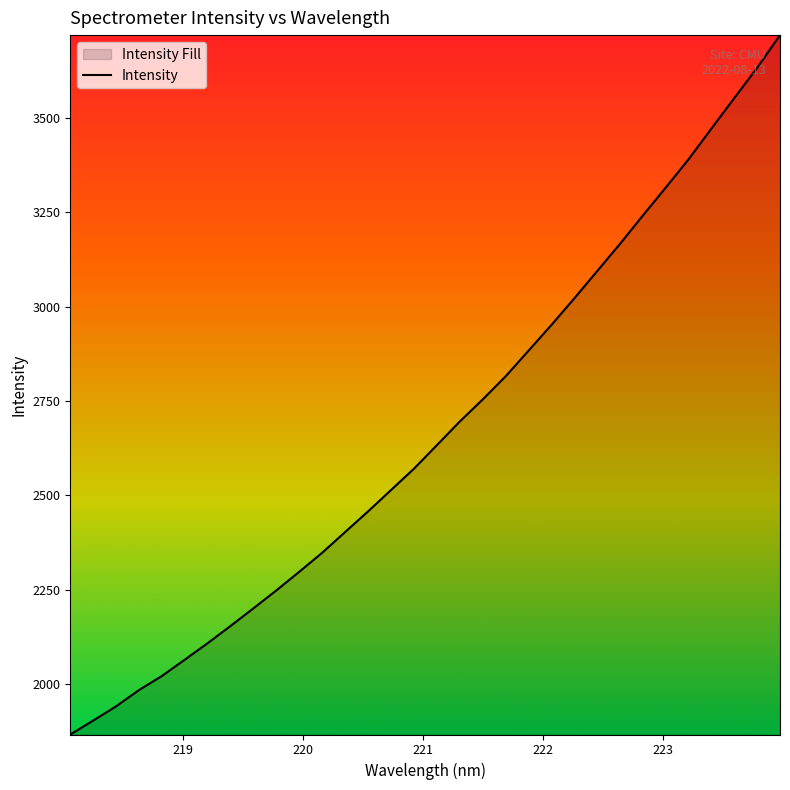

What is the difference between the maximum and minimum values?

1852.3